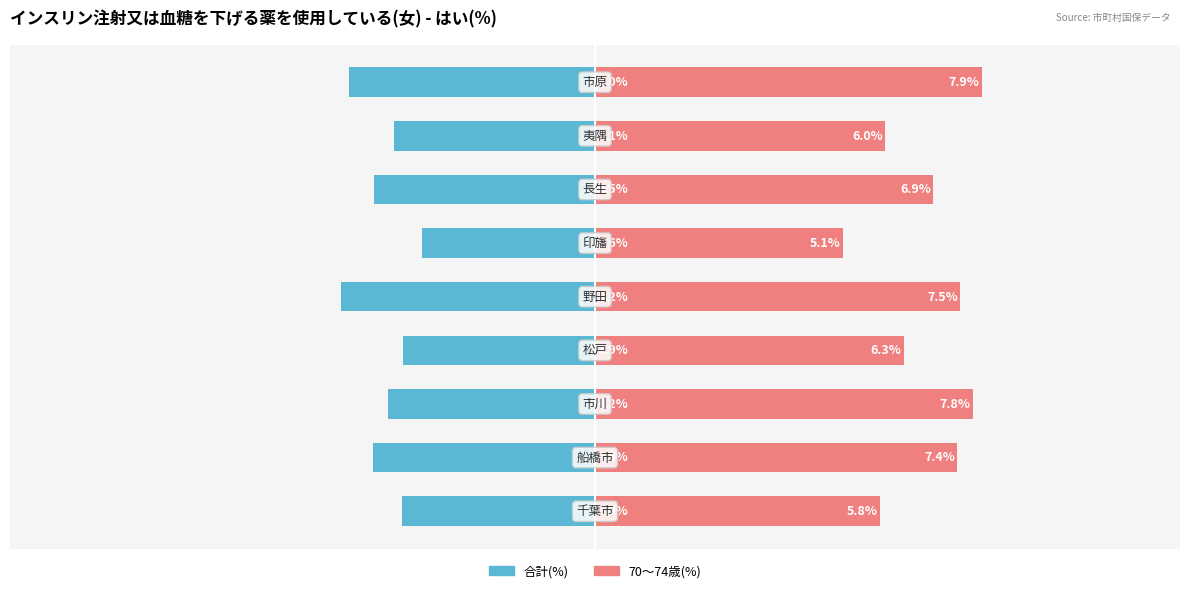

What is the difference between the maximum and minimum values in the 合計(%) series?

1.6